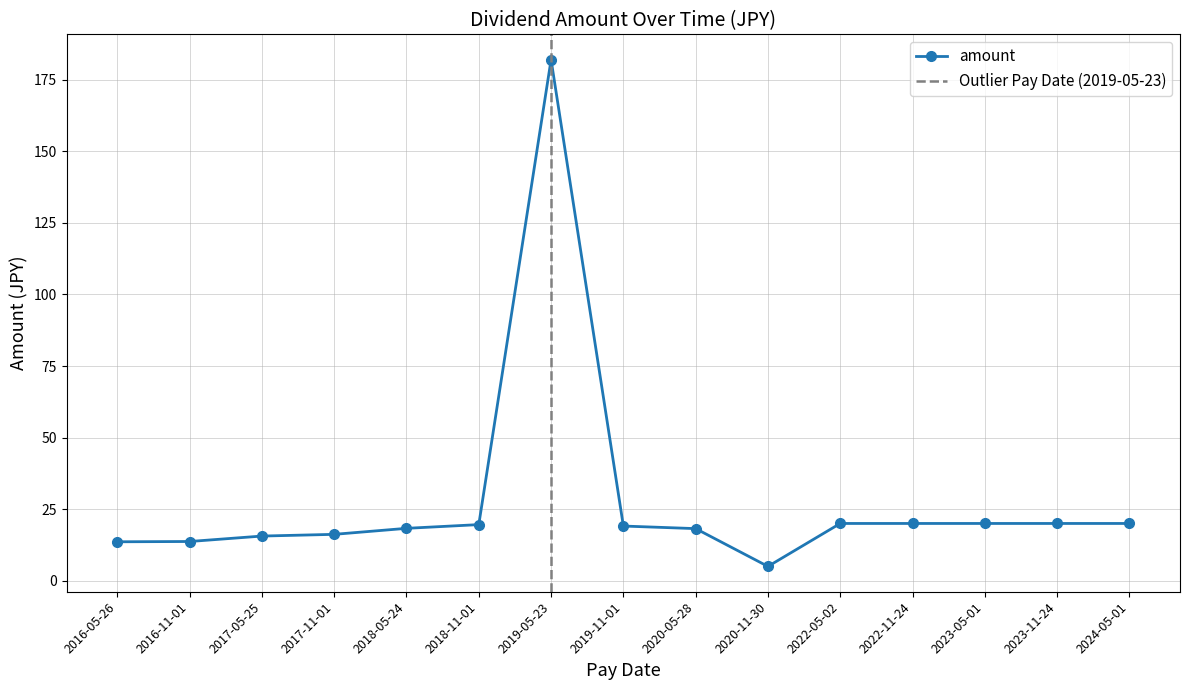

The value at 2017-11-01 is 16.2. True or false?

True